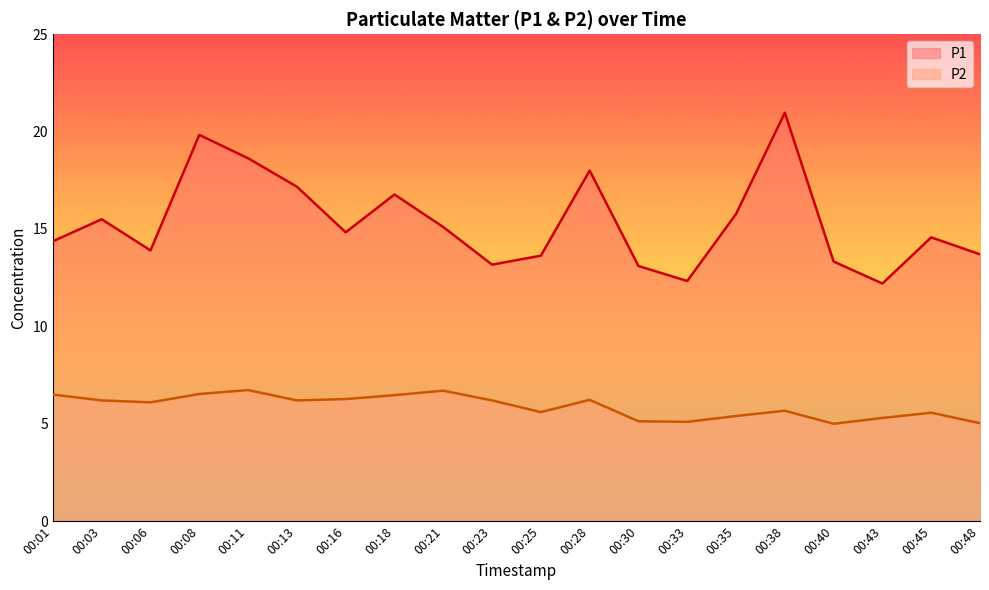

How many interior local peaks does the P1 series have?

6